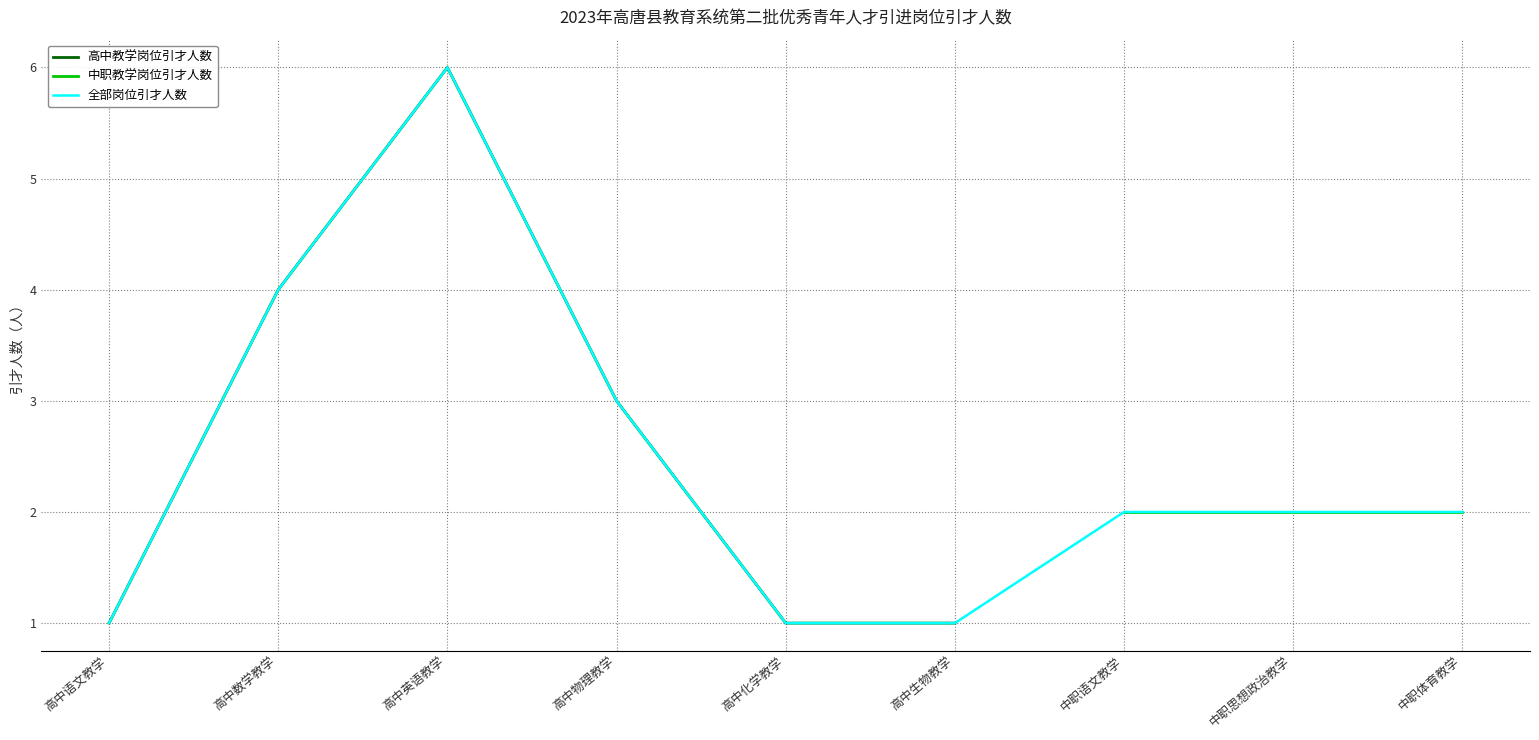

What position from the left is 高中生物教学?

6